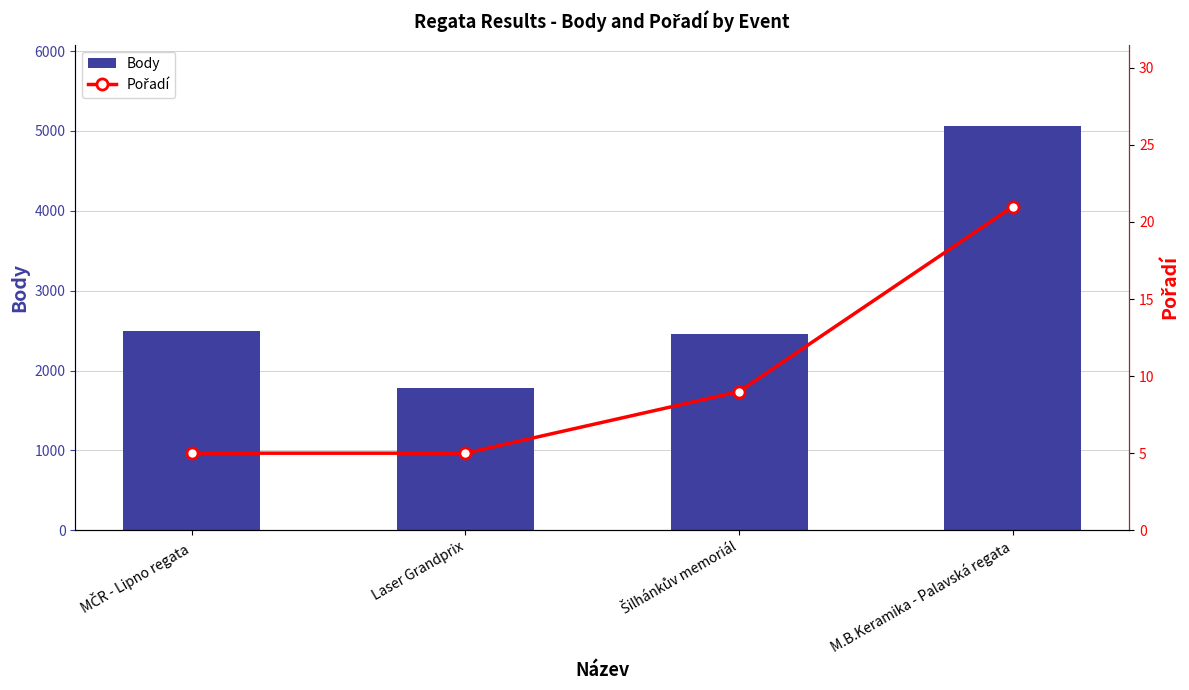

Rank the series by their average value, from highest to lowest.

Body, Pořadí